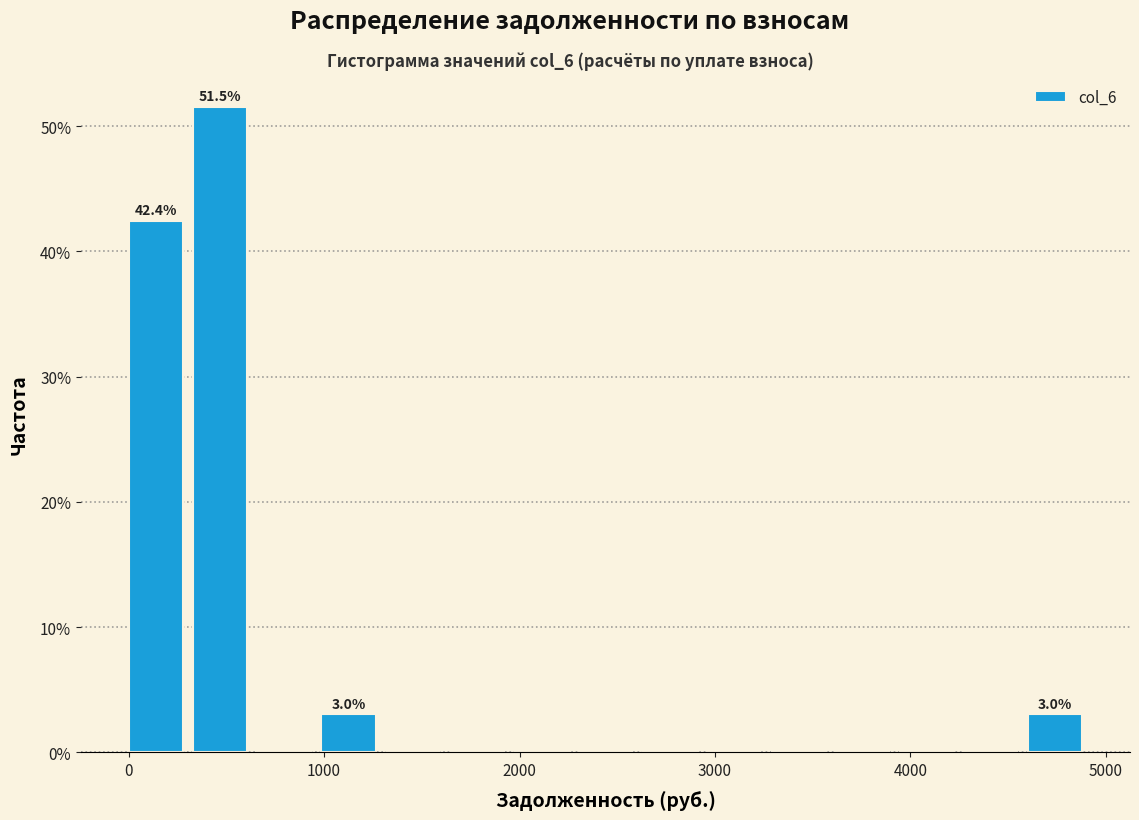

Read against the x-axis, roughly where is the centre of the tallest bar?

500